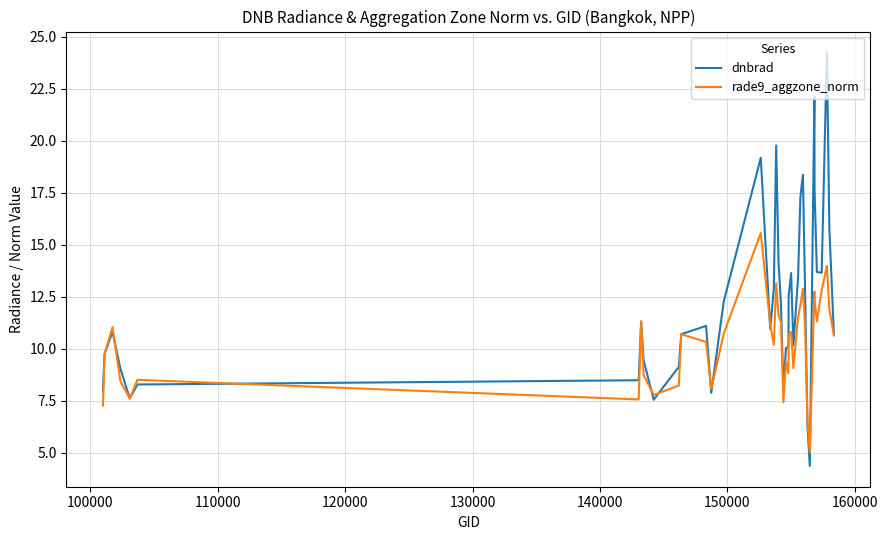

Which series has the widest spread of values?

dnbrad